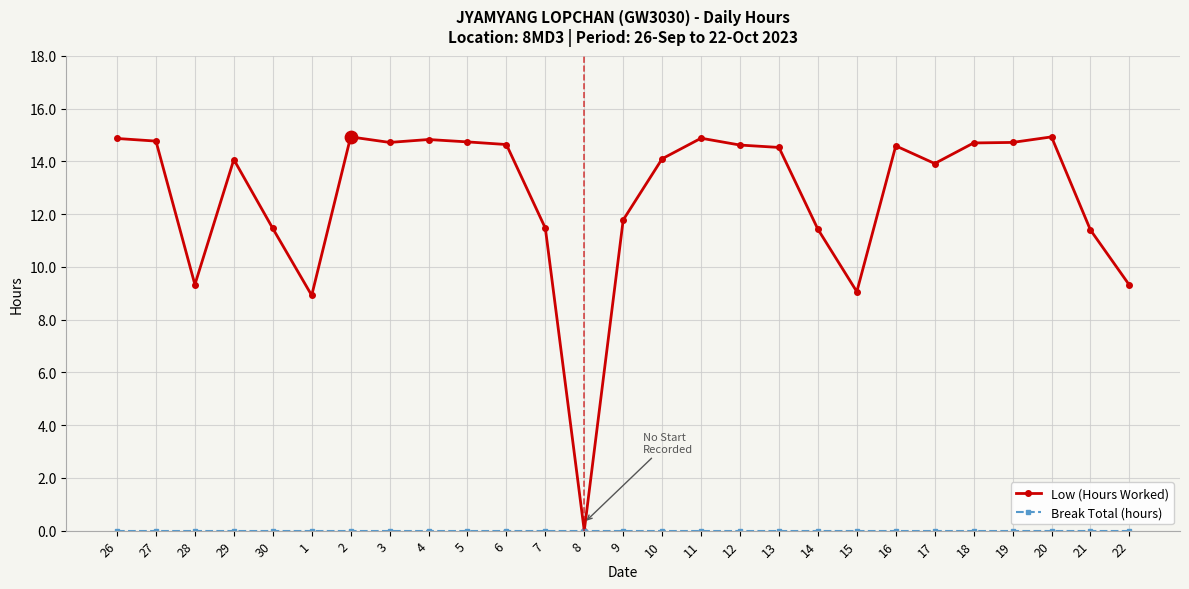

At how many categories does at least one series exceed 5?

26